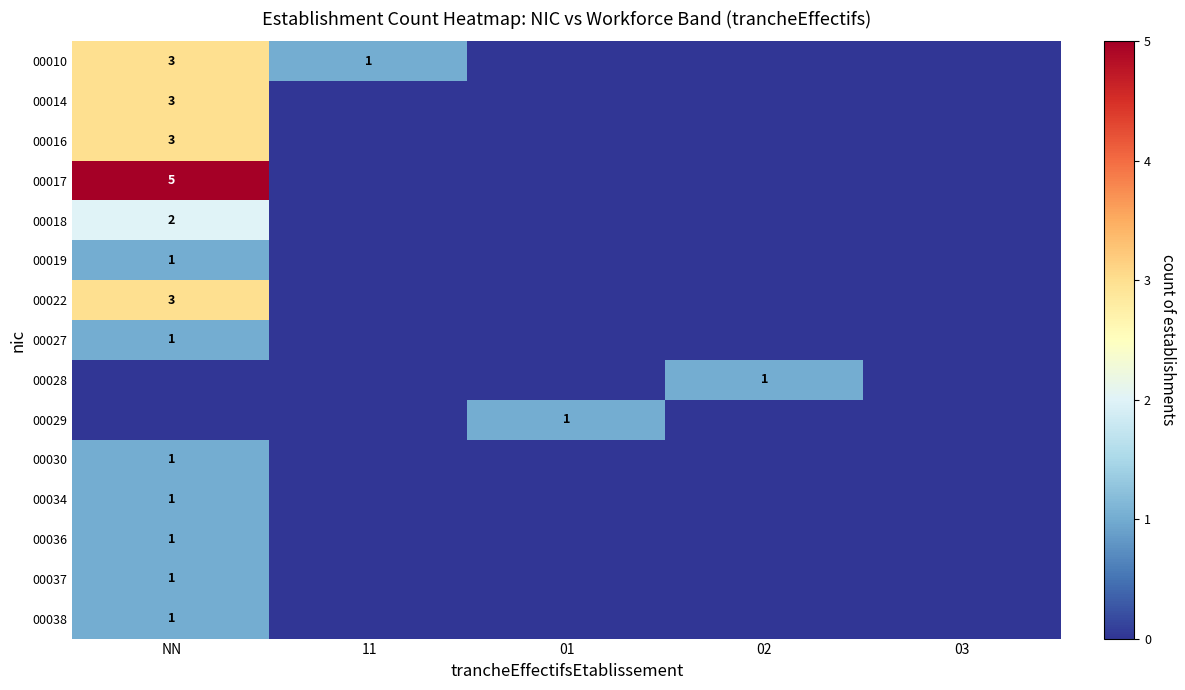

Between NN and 03, which is larger?

NN